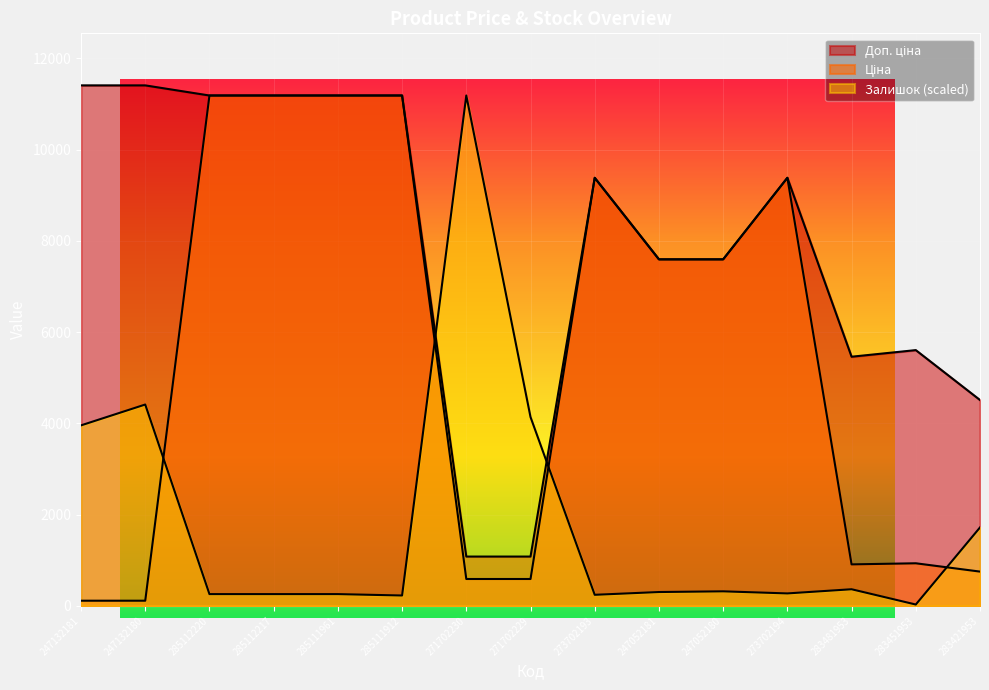

Which series has the widest spread of values?

Залишок